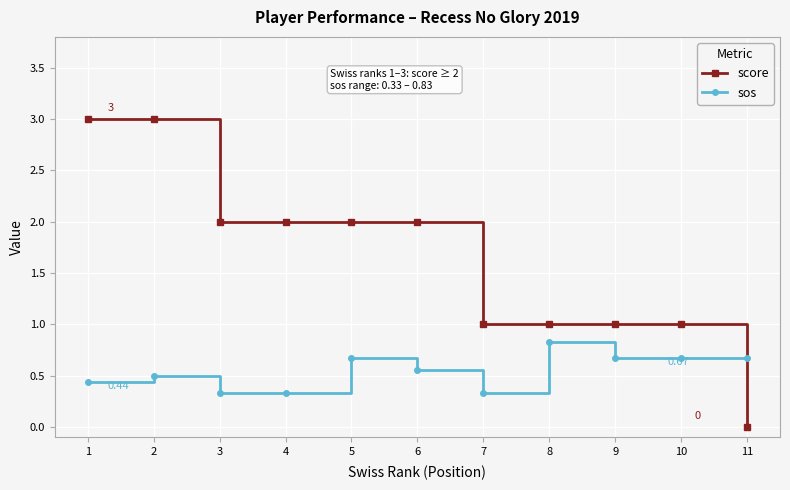

Which series has the largest range (max minus min)?

score